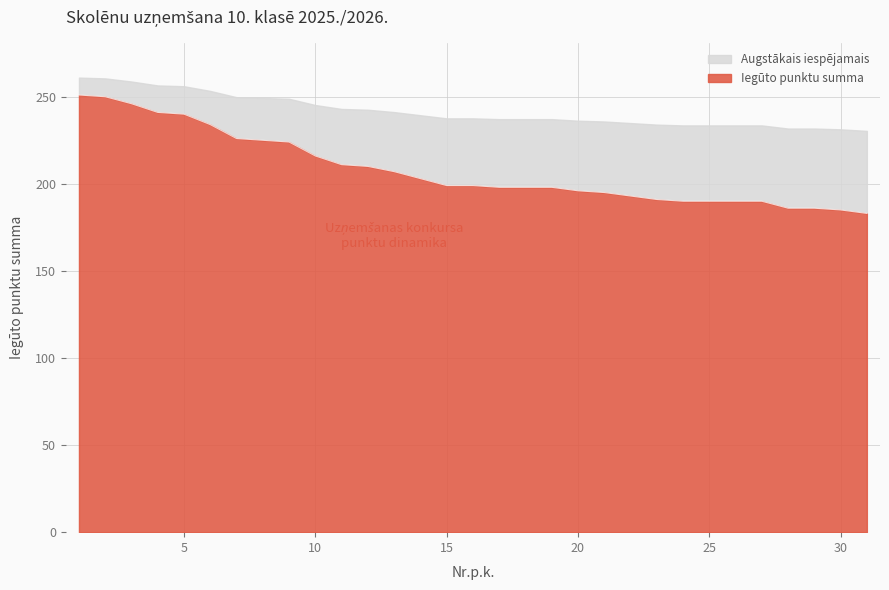

At which label does the data first exceed 199?

1